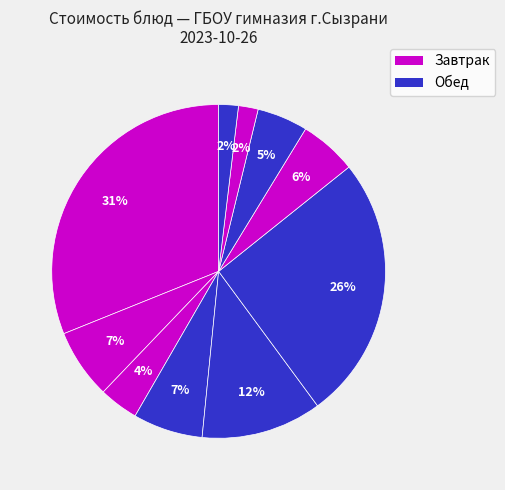

Does any single category account for the majority?

No